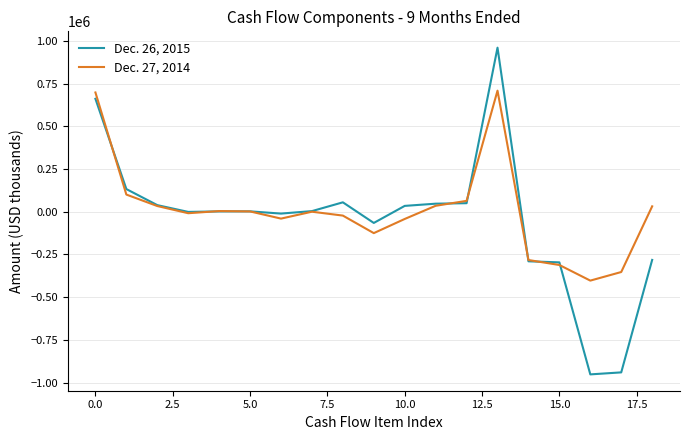

List the series in order of their peak value, highest first.

Dec. 26, 2015, Dec. 27, 2014